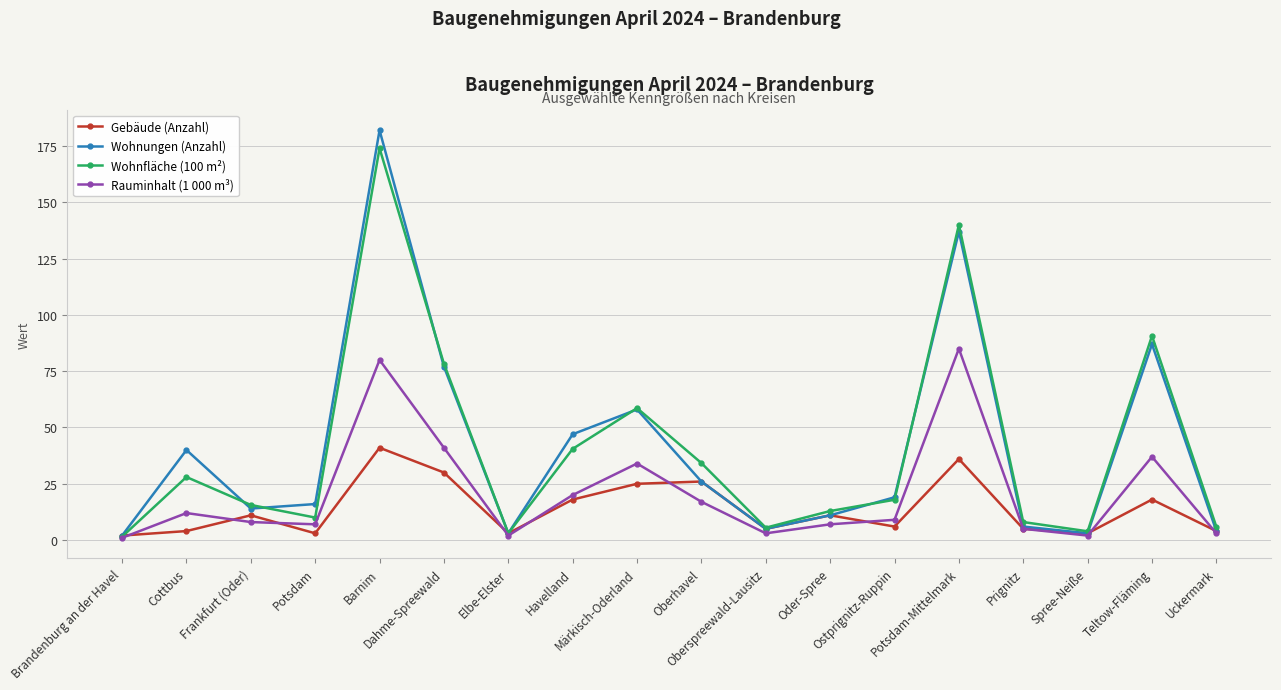

Rank the series by their maximum value, from lowest to highest.

Gebäude (Anzahl), Rauminhalt (1 000 m³), Wohnfläche (100 m²), Wohnungen (Anzahl)